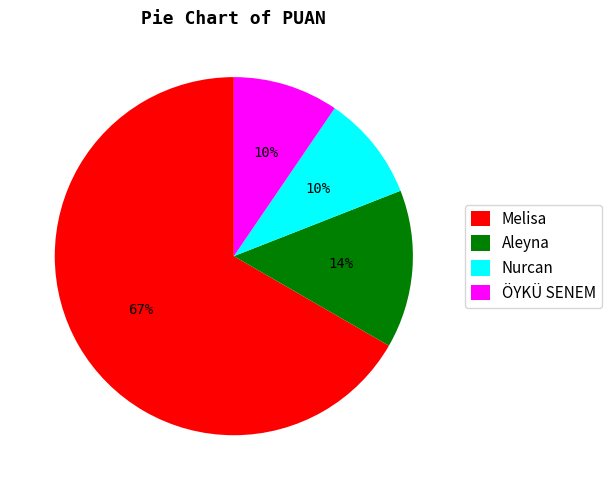

Is there a majority slice in this chart?

Yes